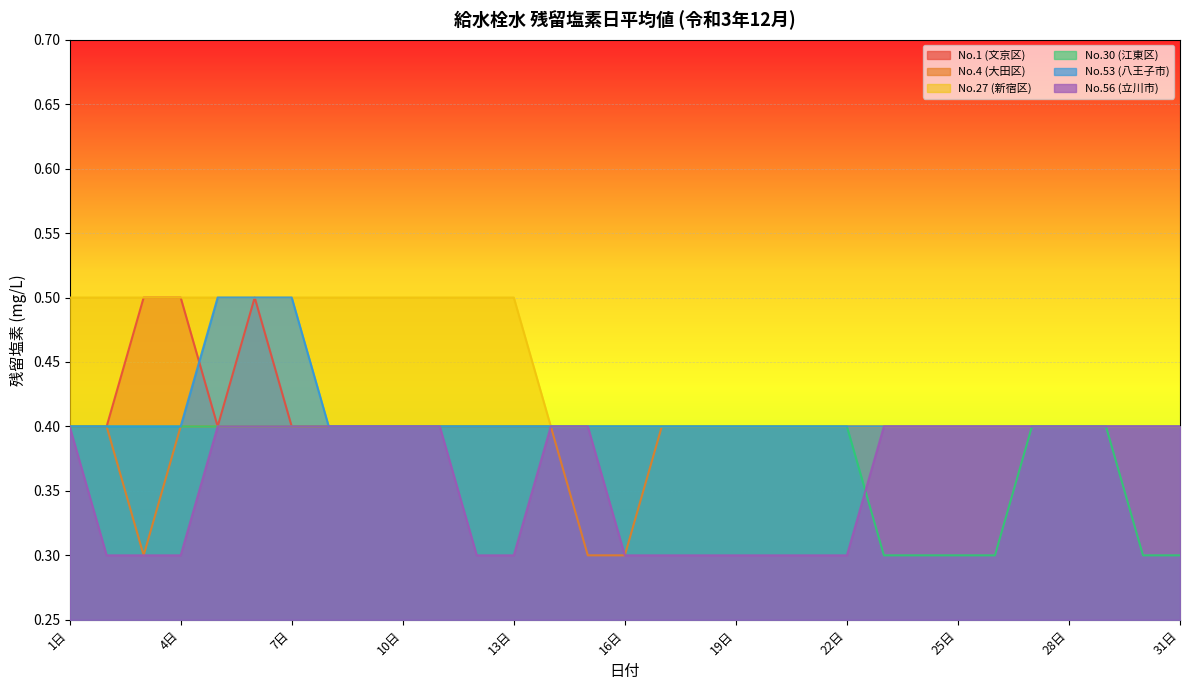

Rank the series at 22日 from lowest to highest value.

No.56 (立川市), No.1 (文京区), No.4 (大田区), No.27 (新宿区), No.30 (江東区), No.53 (八王子市)